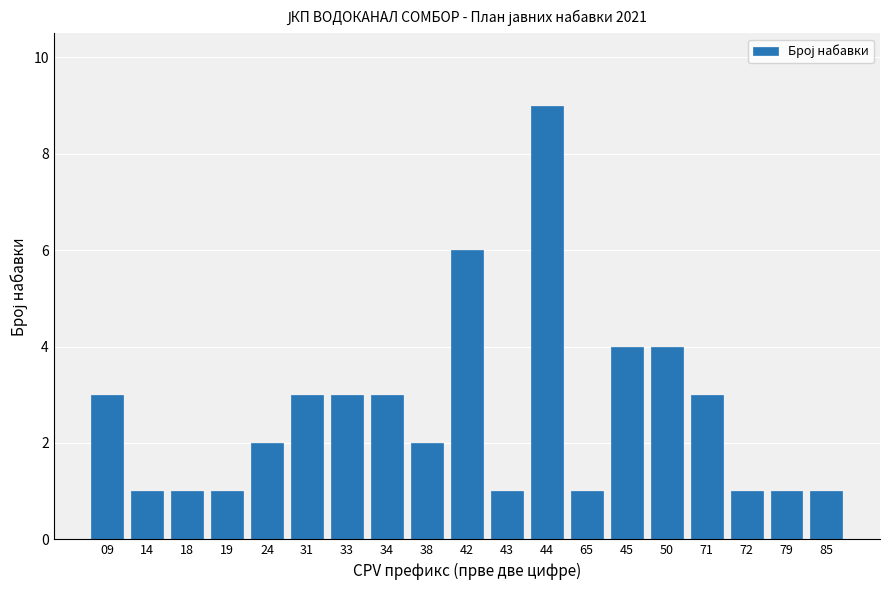

Reading right to left, what are all the values shown in this chart?

1	1	1	3	4	4	1	9	1	6	2	3	3	3	2	1	1	1	3